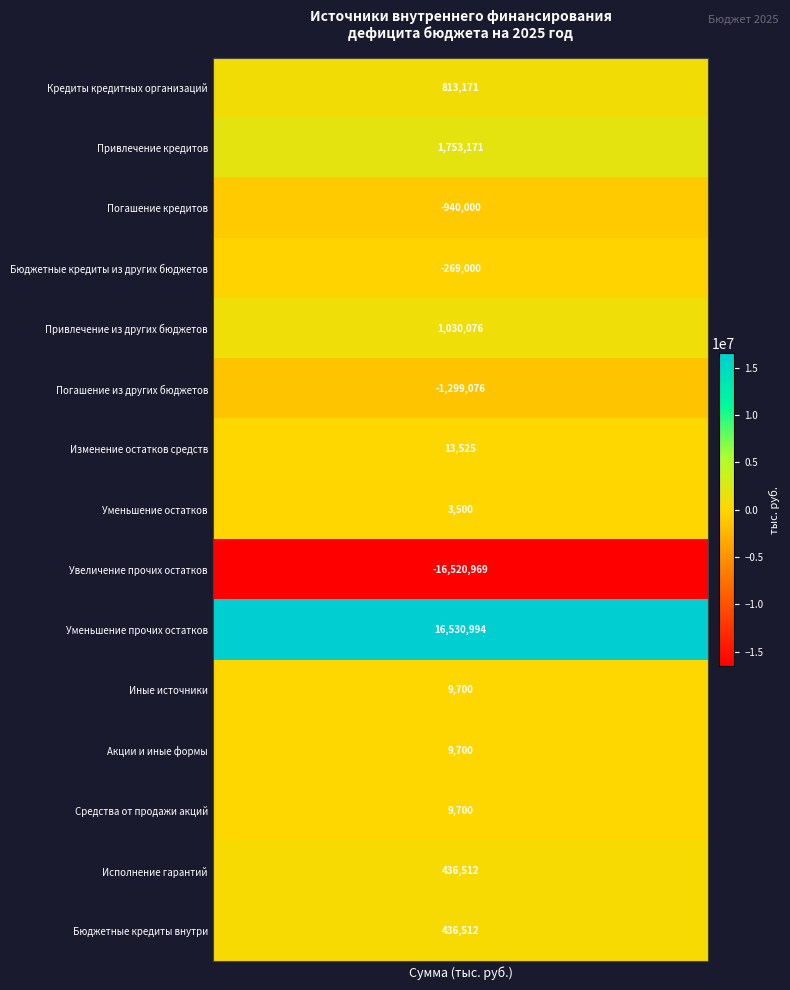

How many categories are shown in the chart?

15